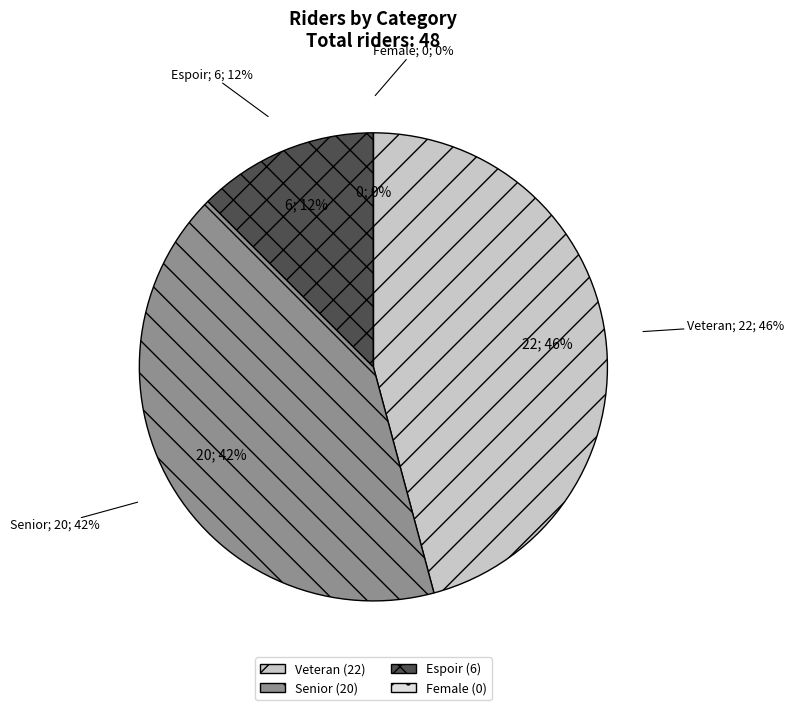

True or false: Open-Senior accounts for 17% of the total.

False